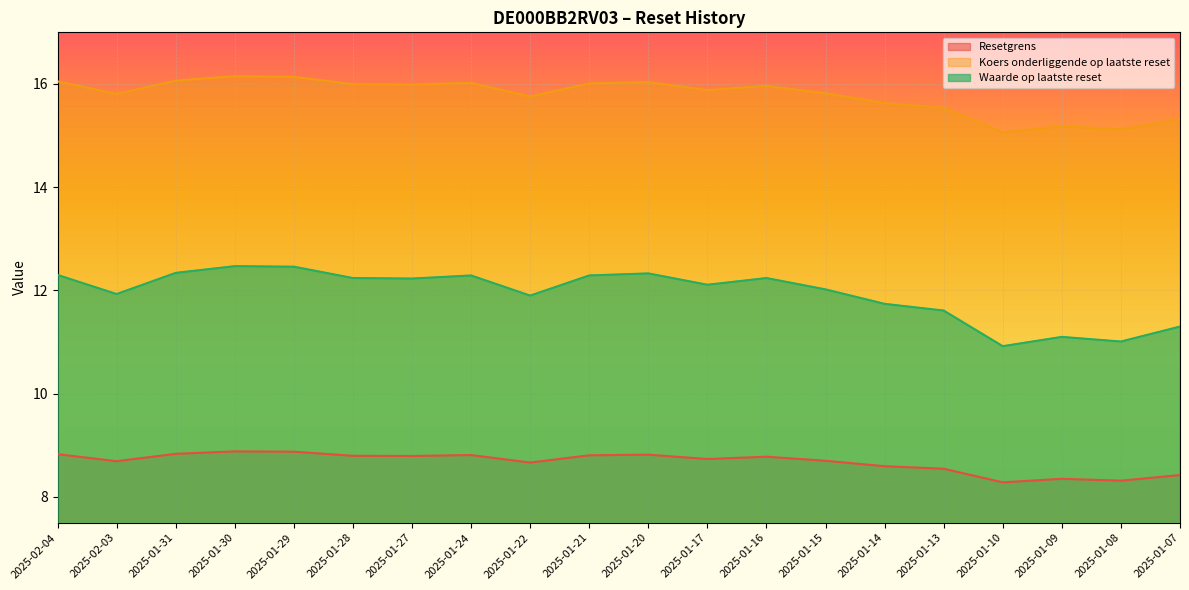

Reading left to right, what are all the values shown in this chart?

Resetgrens: 2025-02-04=8.8	2025-02-03=8.7	2025-01-31=8.8	2025-01-30=8.9	2025-01-29=8.9	2025-01-28=8.8	2025-01-27=8.8	2025-01-24=8.8	2025-01-22=8.7	2025-01-21=8.8	2025-01-20=8.8	2025-01-17=8.7	2025-01-16=8.8	2025-01-15=8.7	2025-01-14=8.6	2025-01-13=8.5	2025-01-10=8.3	2025-01-09=8.4	2025-01-08=8.3	2025-01-07=8.4
Koers onderliggende op laatste reset: 2025-02-04=16.1	2025-02-03=15.8	2025-01-31=16.1	2025-01-30=16.1	2025-01-29=16.1	2025-01-28=16.0	2025-01-27=16.0	2025-01-24=16.0	2025-01-22=15.8	2025-01-21=16.0	2025-01-20=16.0	2025-01-17=15.9	2025-01-16=16.0	2025-01-15=15.8	2025-01-14=15.6	2025-01-13=15.5	2025-01-10=15.1	2025-01-09=15.2	2025-01-08=15.1	2025-01-07=15.3
Waarde op laatste reset: 2025-02-04=12.3	2025-02-03=11.9	2025-01-31=12.3	2025-01-30=12.5	2025-01-29=12.5	2025-01-28=12.2	2025-01-27=12.2	2025-01-24=12.3	2025-01-22=11.9	2025-01-21=12.3	2025-01-20=12.3	2025-01-17=12.1	2025-01-16=12.2	2025-01-15=12.0	2025-01-14=11.7	2025-01-13=11.6	2025-01-10=10.9	2025-01-09=11.1	2025-01-08=11.0	2025-01-07=11.3